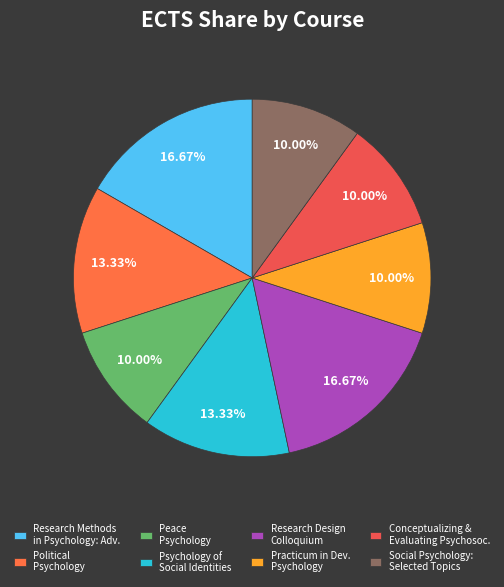

Is it true that Research Design Colloquium is 32% of the pie?

False